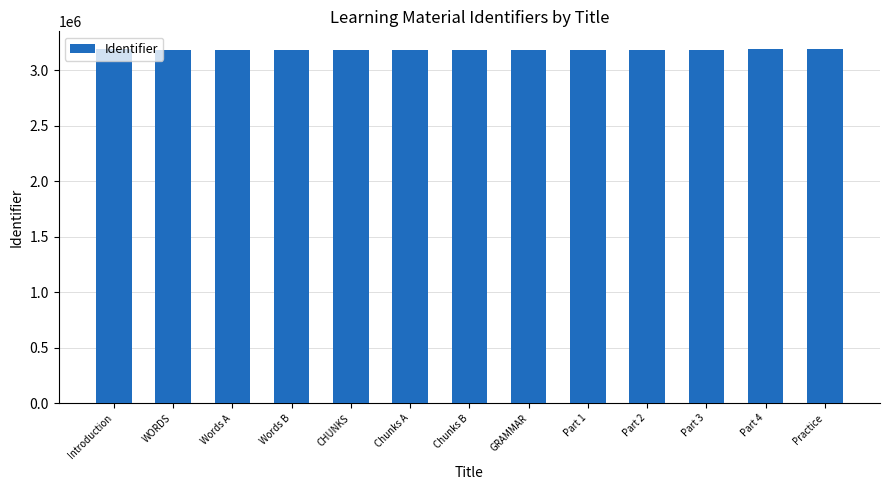

True or false: the data shows 3177521 at CHUNKS.

True